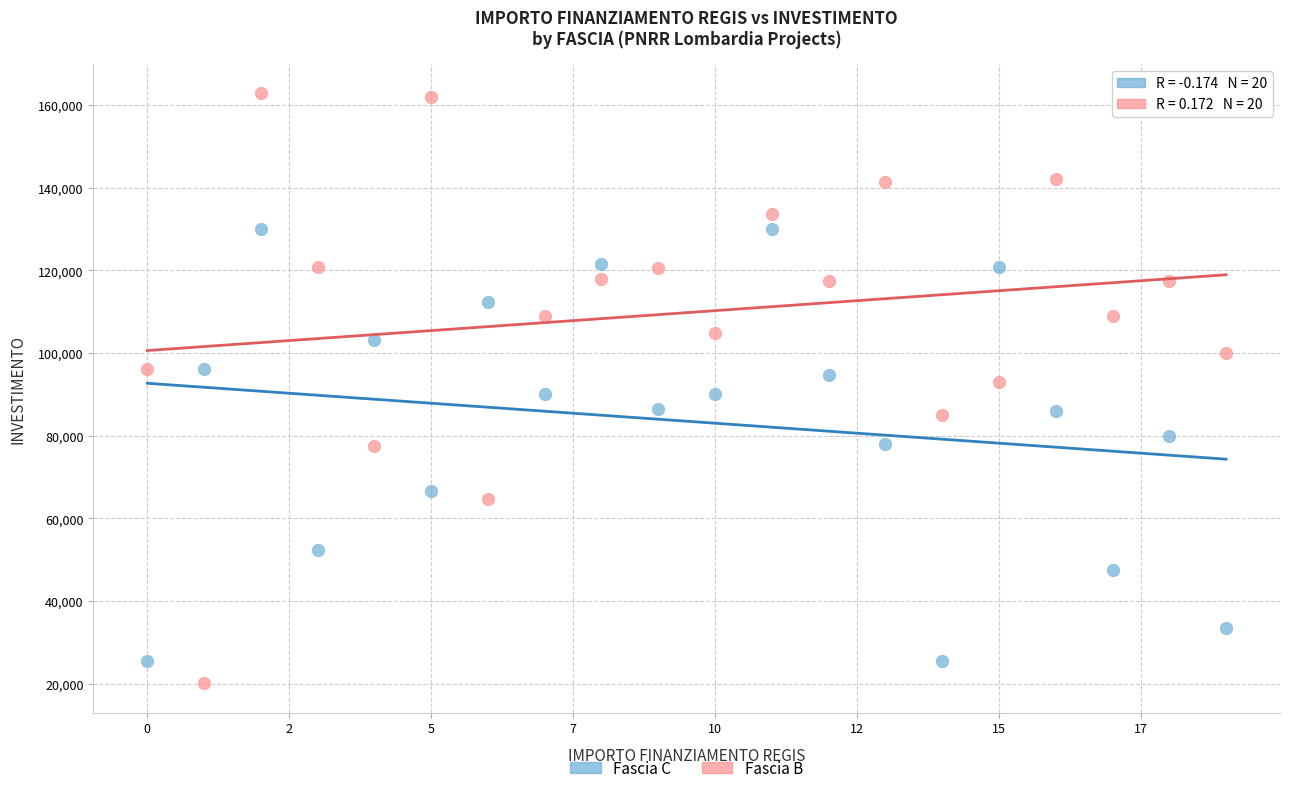

Which series reaches the maximum Y coordinate?

Fascia B